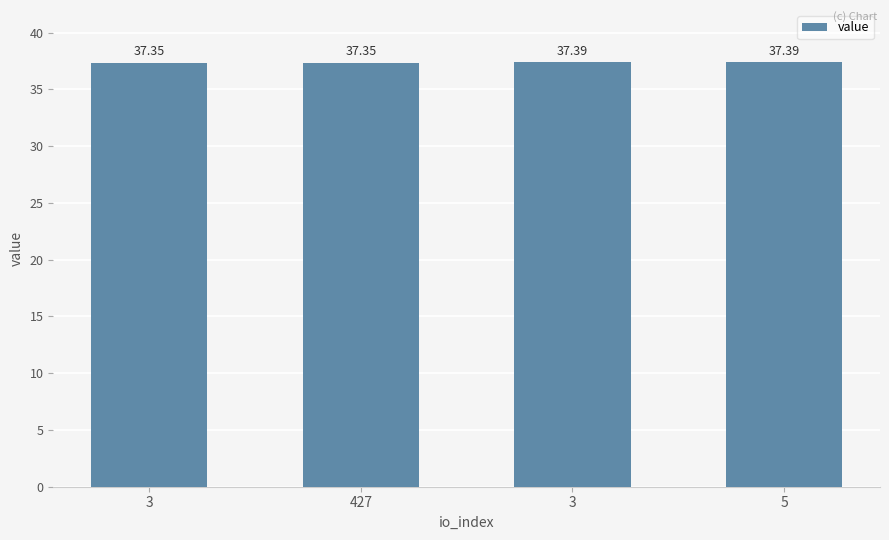

What is the smallest value displayed?

37.4